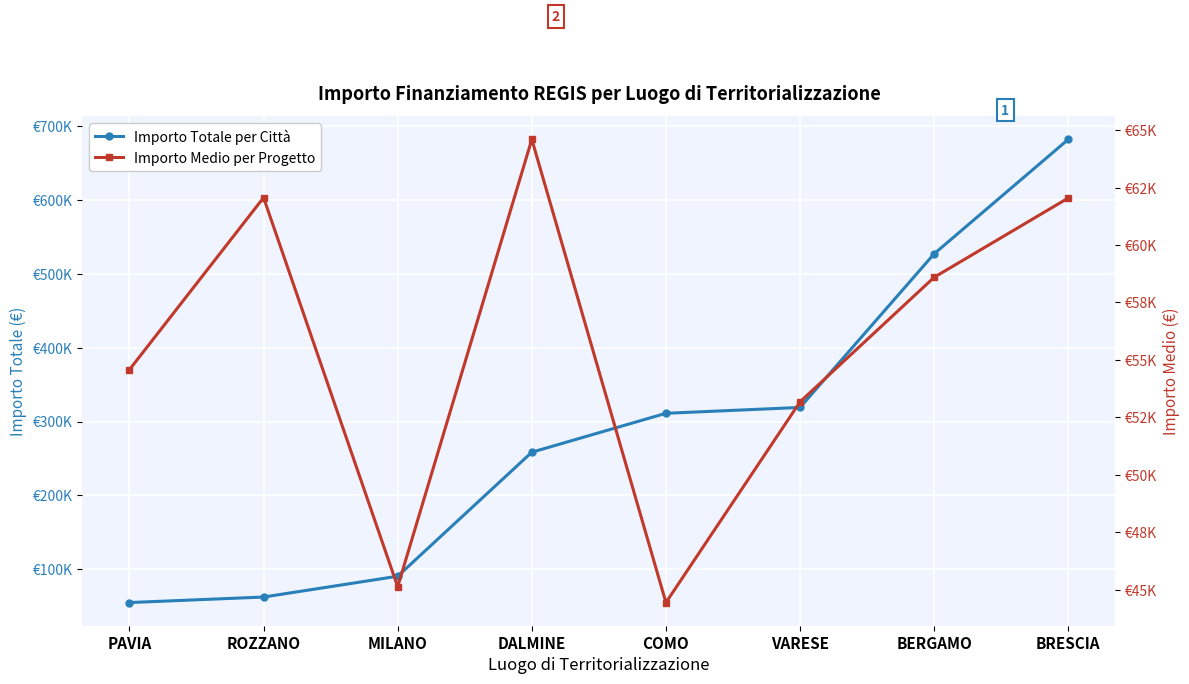

How many data points in Importo Medio per Progetto are above 58597?

4